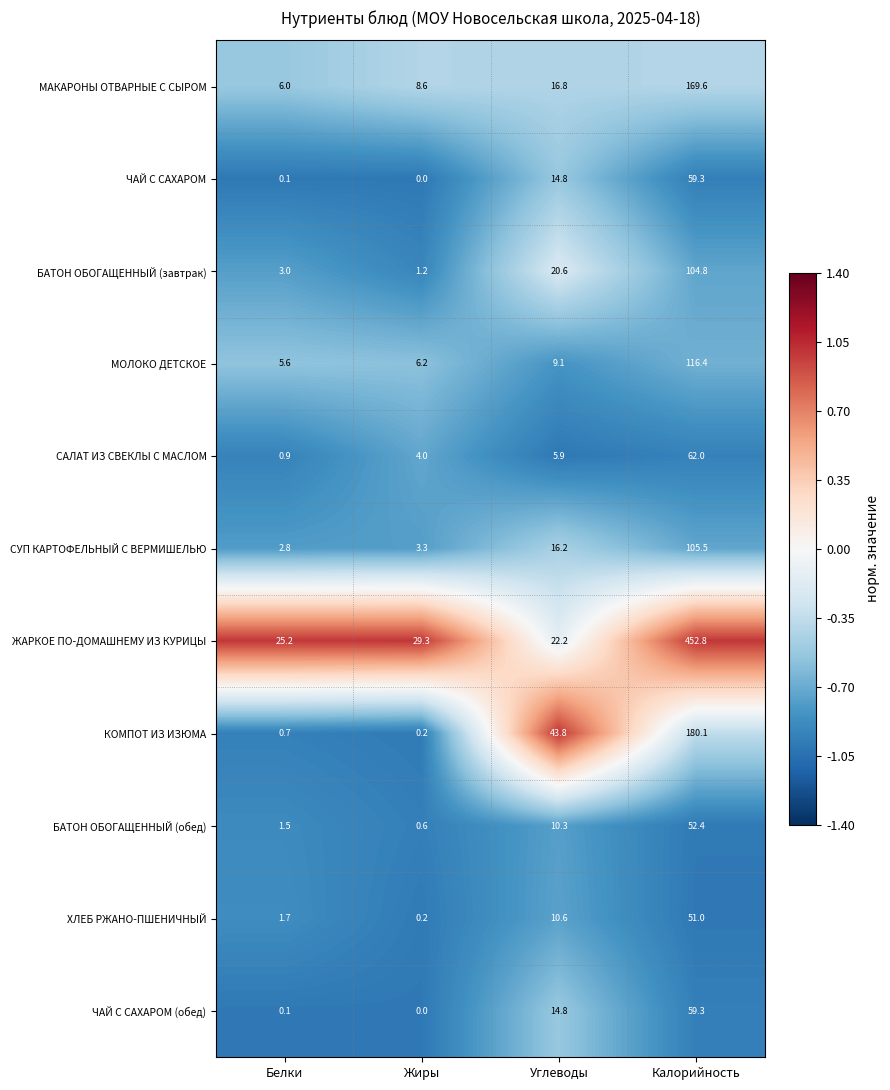

Read the МАКАРОНЫ ОТВАРНЫЕ С СЫРОМ value at Углеводы.

16.8